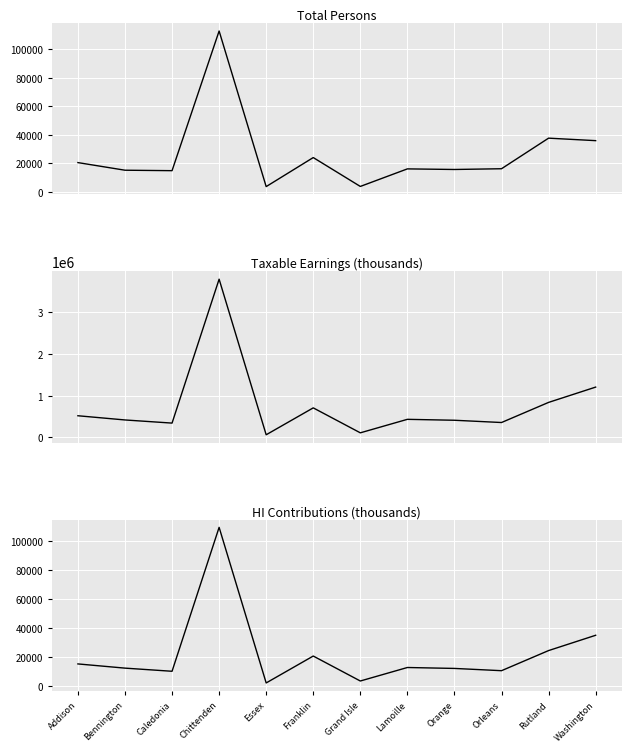

What is the difference between the second highest and minimum values in the HI Contributions (thousands) series?

33022